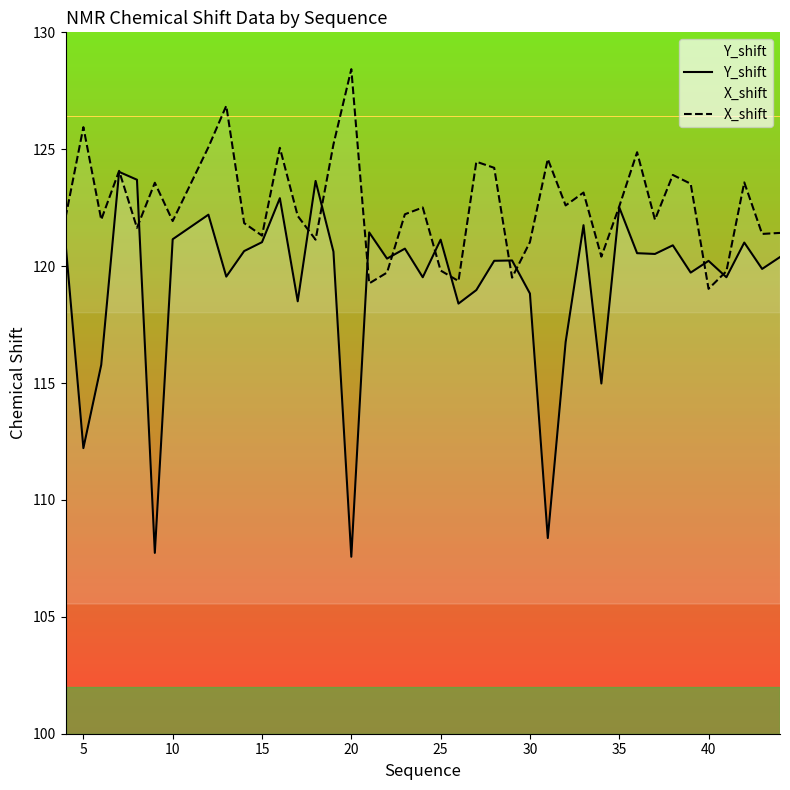

Which series has the widest spread of values?

Y_shift